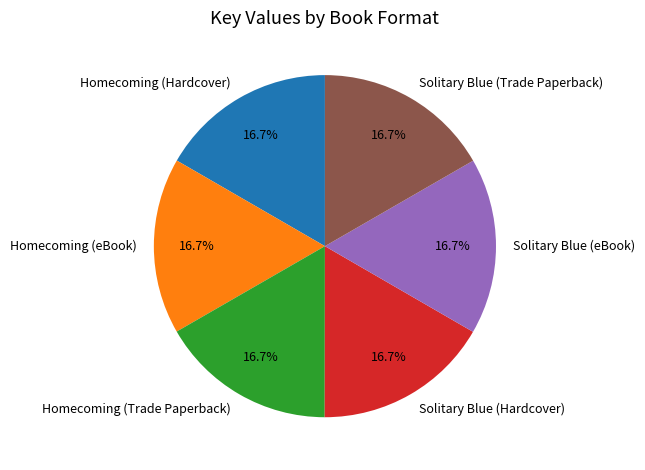

Is Homecoming (Hardcover) the majority of the pie?

No